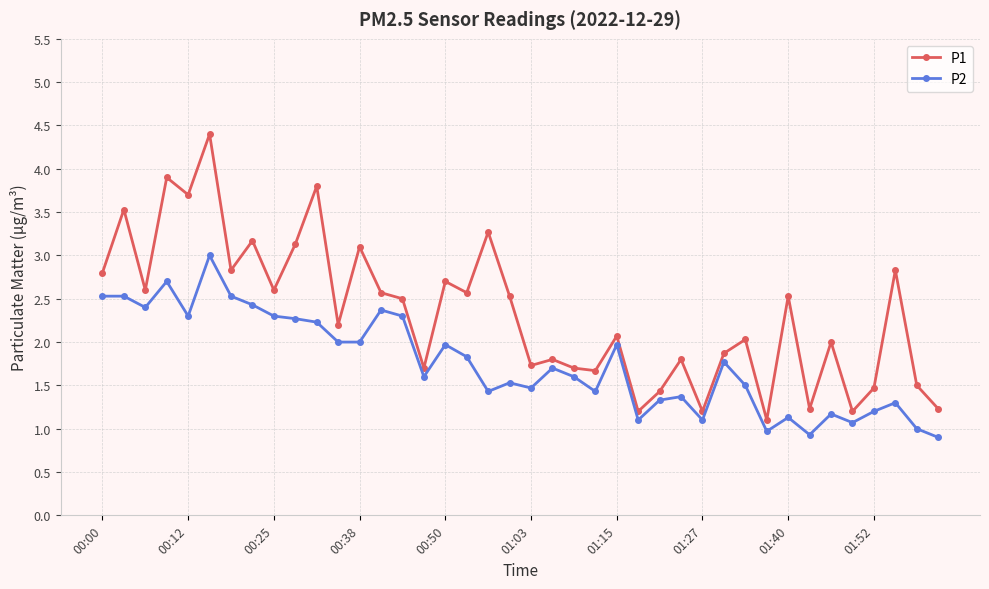

At how many categories does at least one series exceed 3?

9